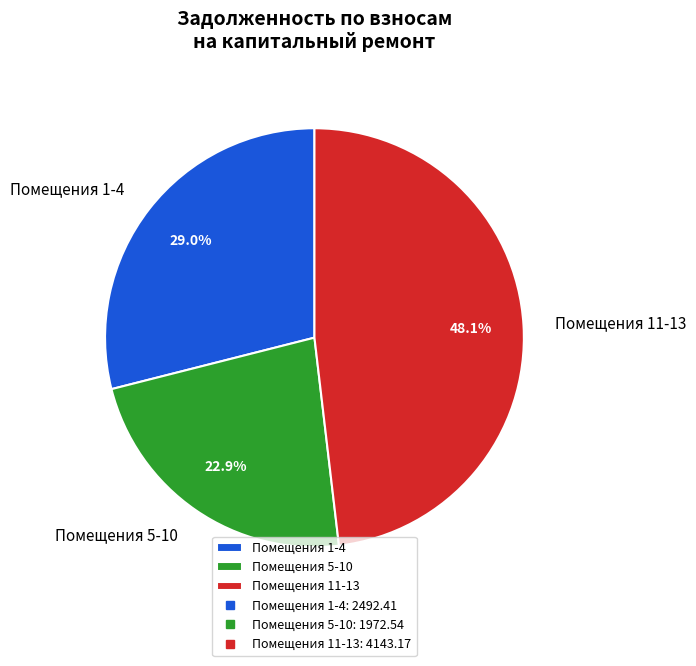

Count the number of slices in the pie.

3